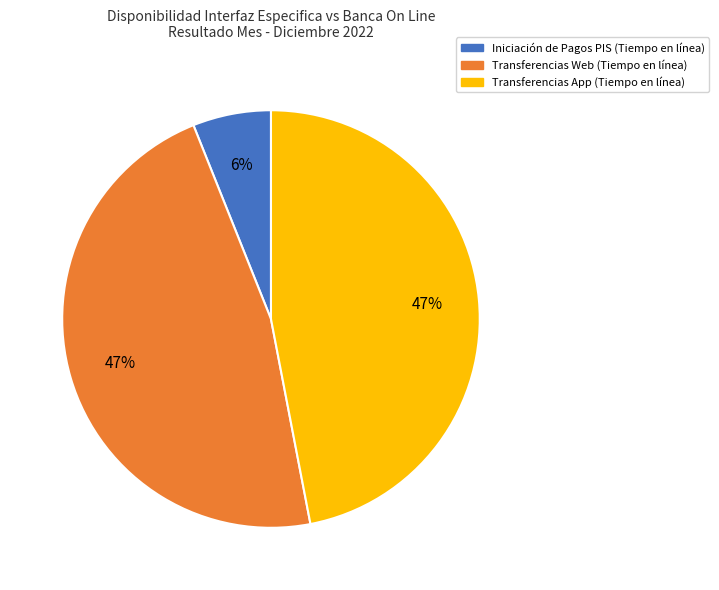

Count the number of slices in the pie.

3